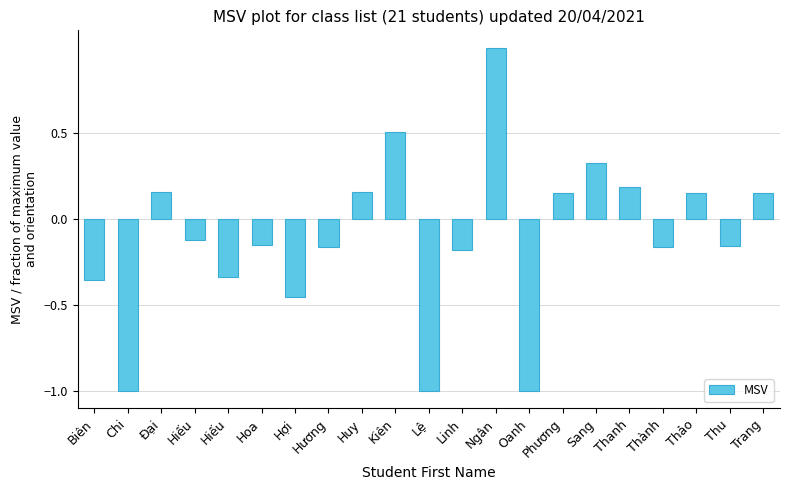

What value does the data have at Hoa?

-0.2